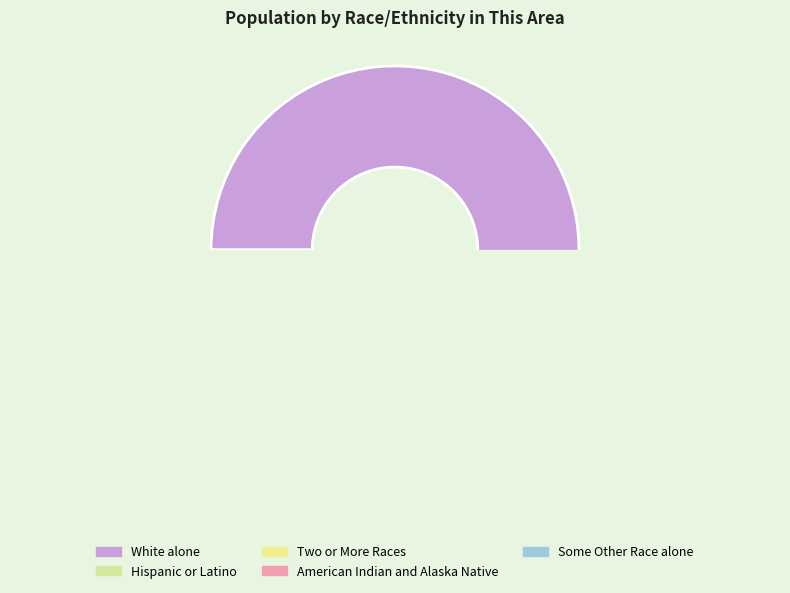

Do Some Other Race alone and White alone together represent more than half of the pie?

Yes